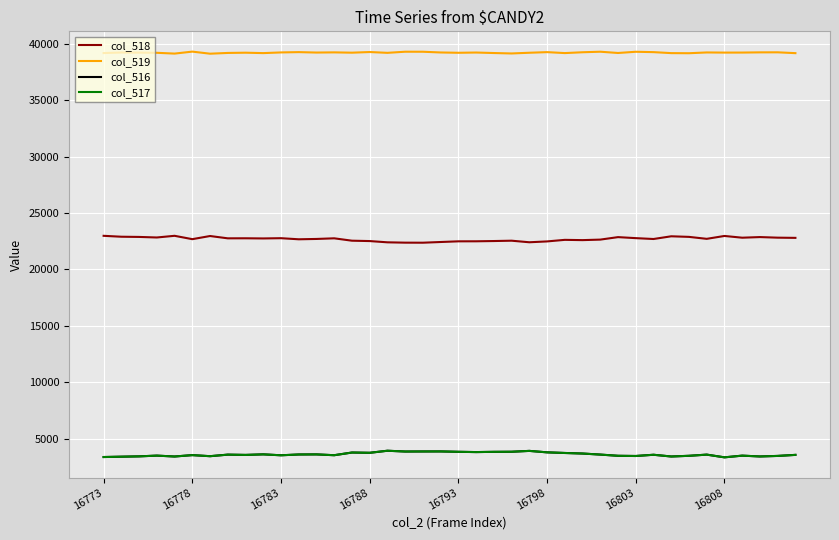

What is the highest value of the col_518 series?

22983